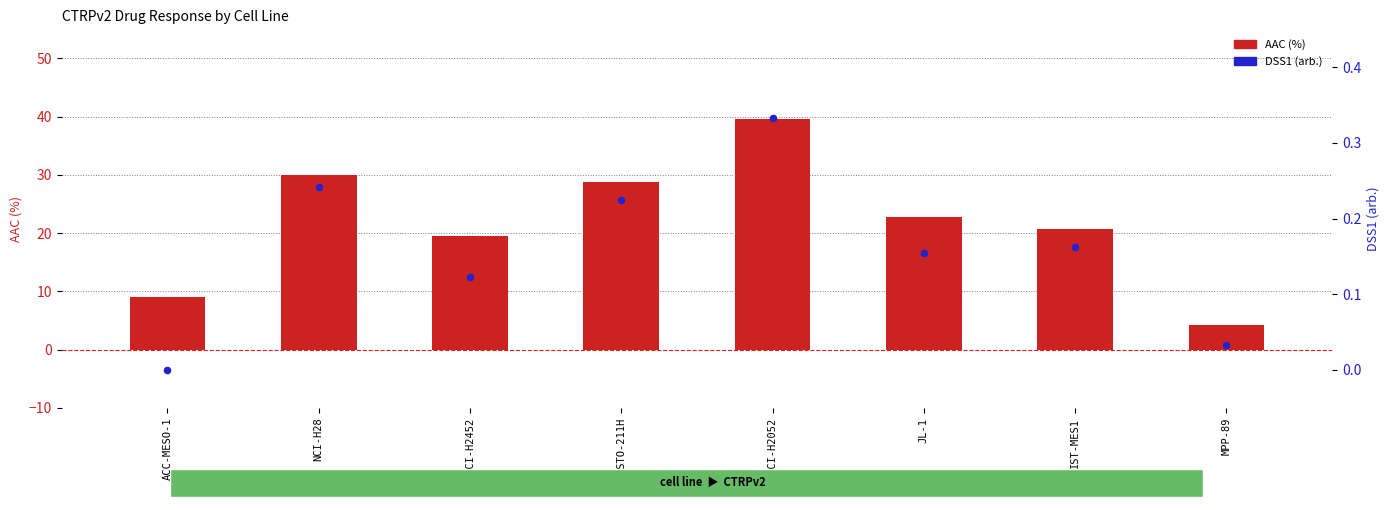

Which series has the largest total across all categories?

AAC (%)